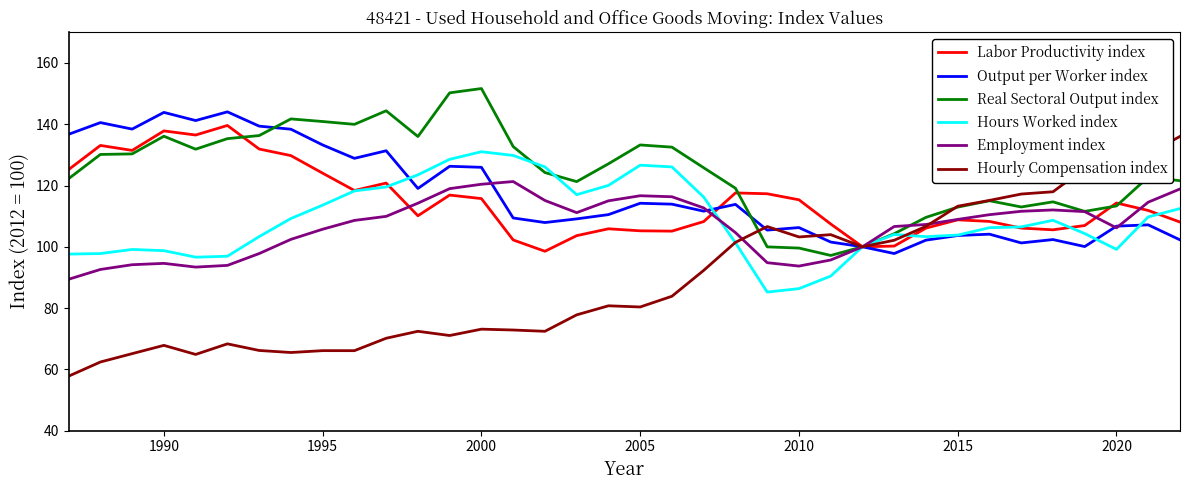

Which series has the largest range (max minus min)?

Hourly Compensation index